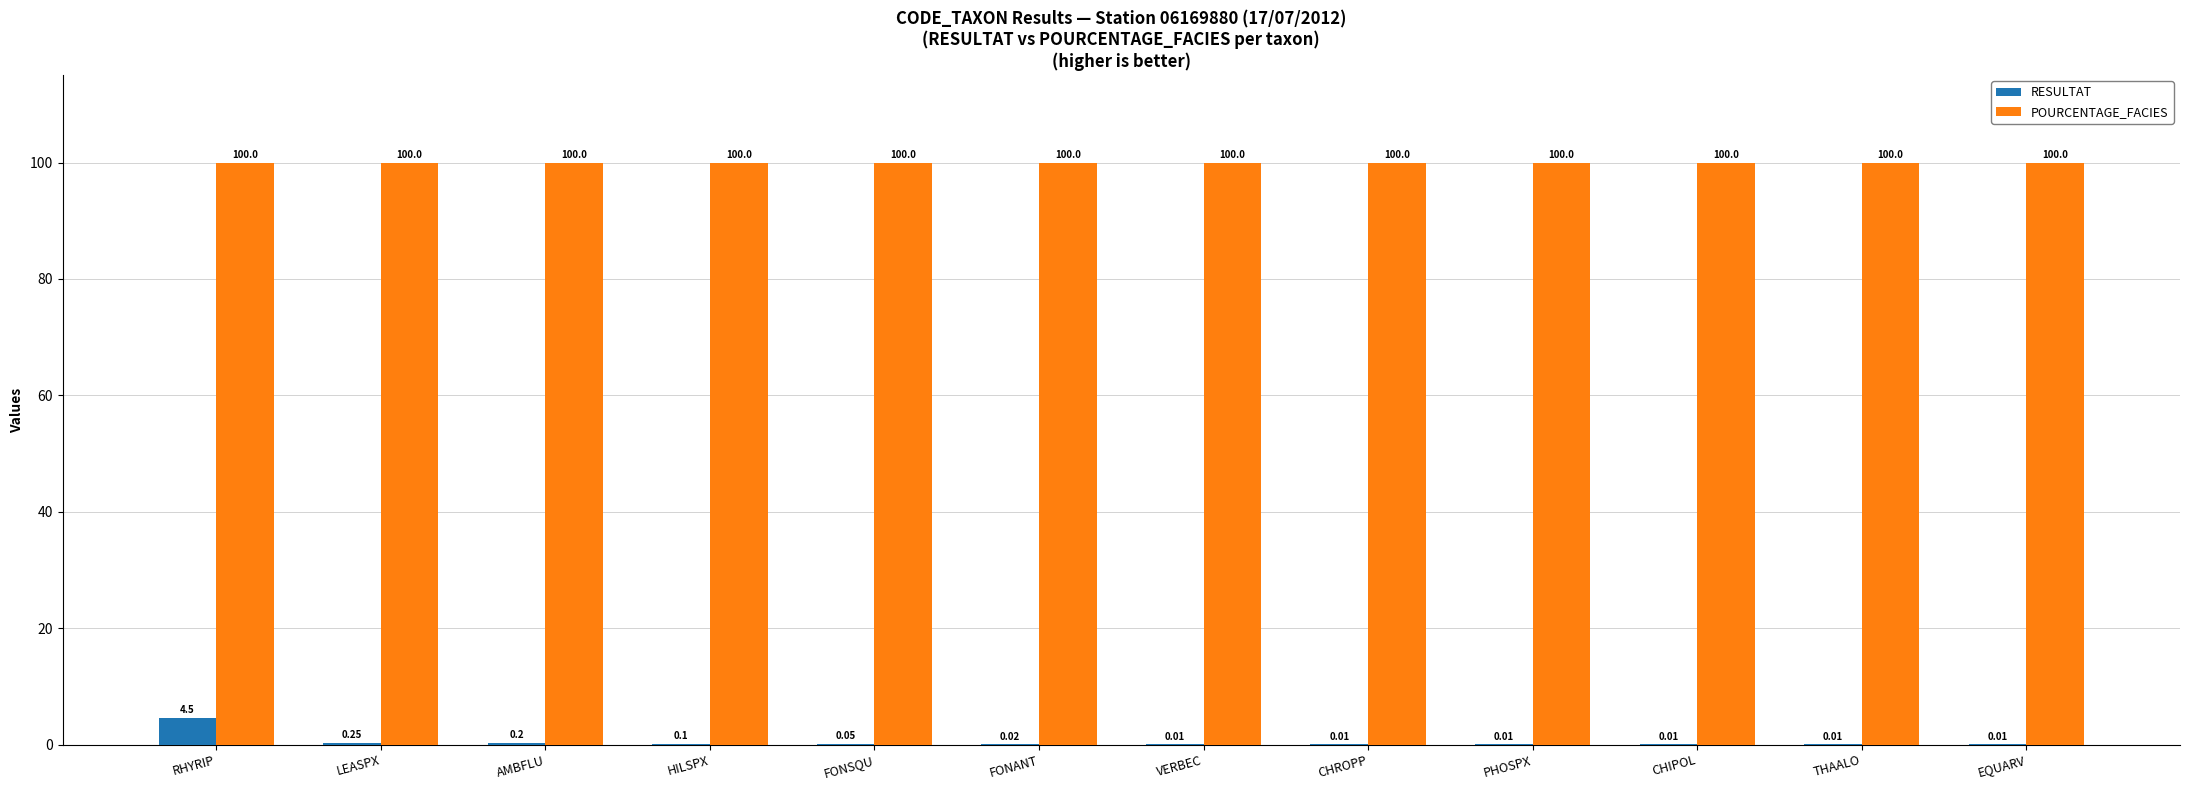

Between LEASPX and AMBFLU, which series saw the biggest shift?

RESULTAT